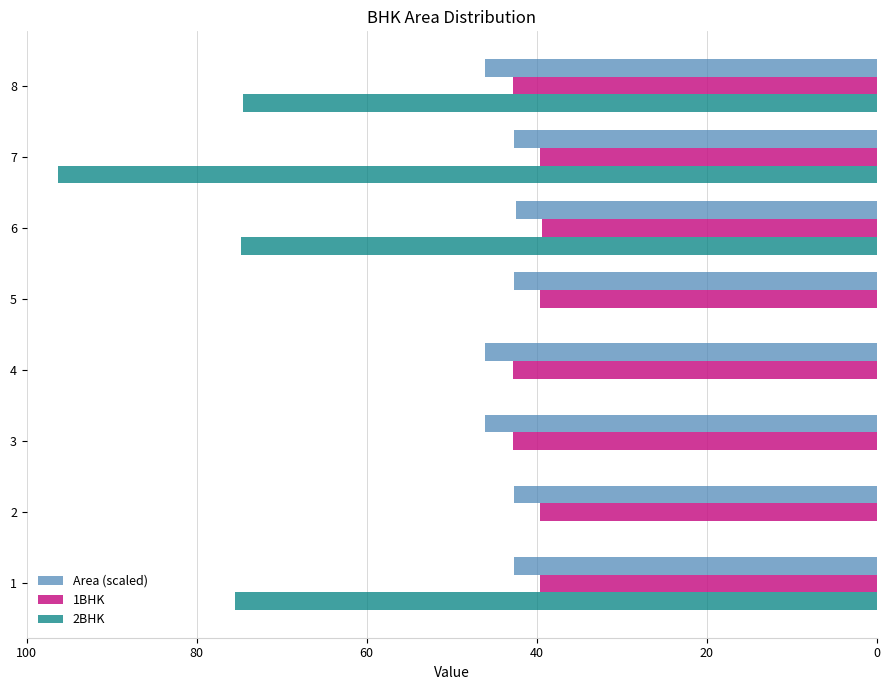

Which label corresponds to the largest value in the chart?

7